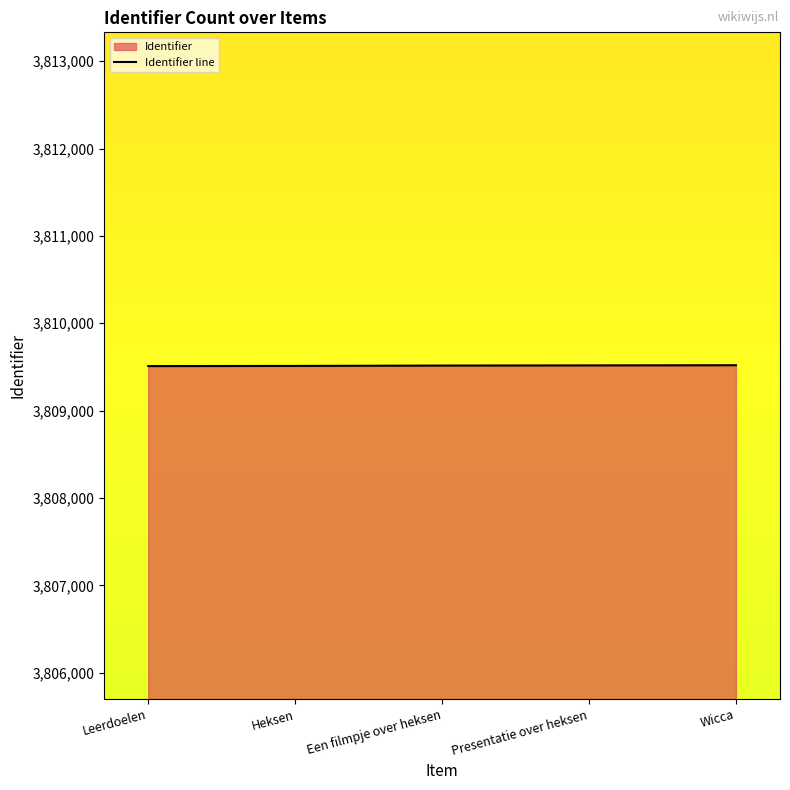

Reading right to left, what are all the values shown in this chart?

3809520	3809518	3809516	3809512	3809510